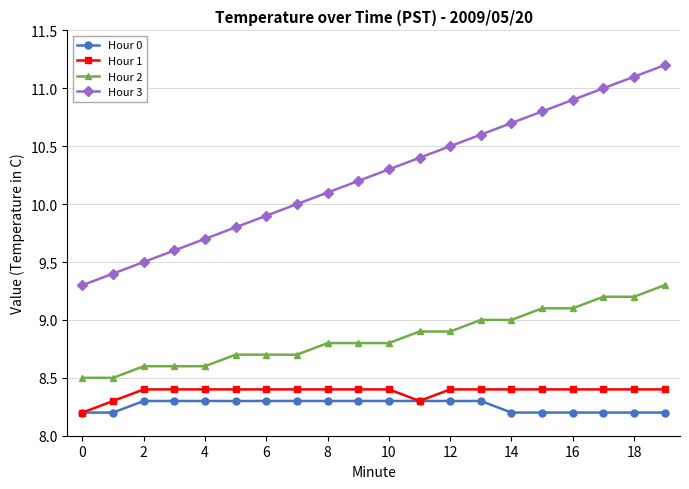

Which series has the widest spread of values?

Hour 3